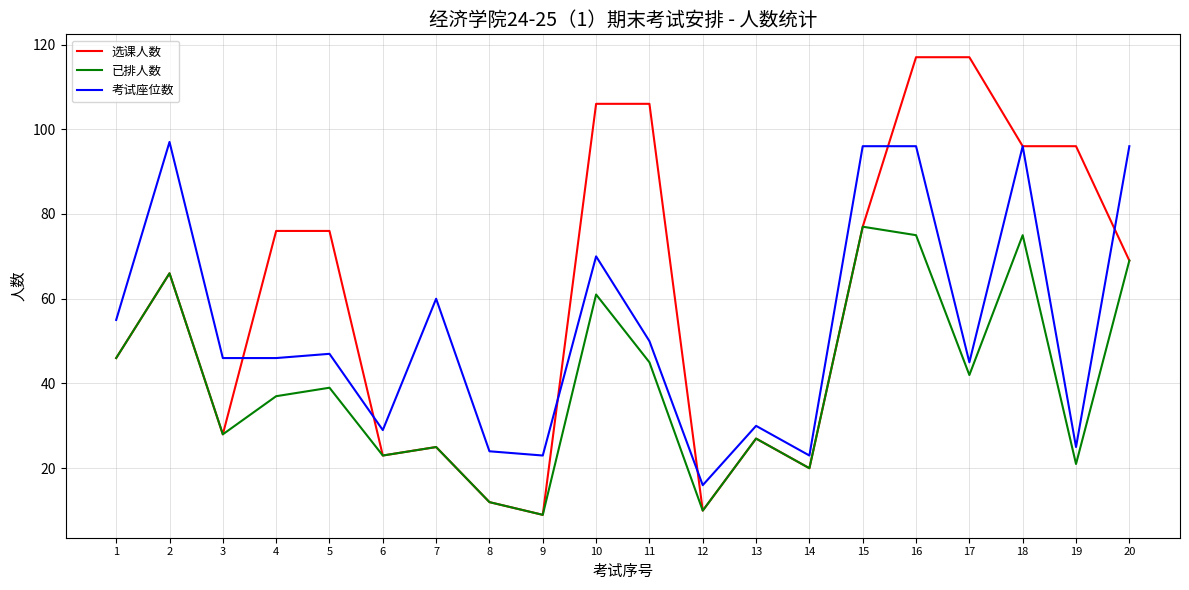

At which category does 选课人数 reach its first local valley?

3